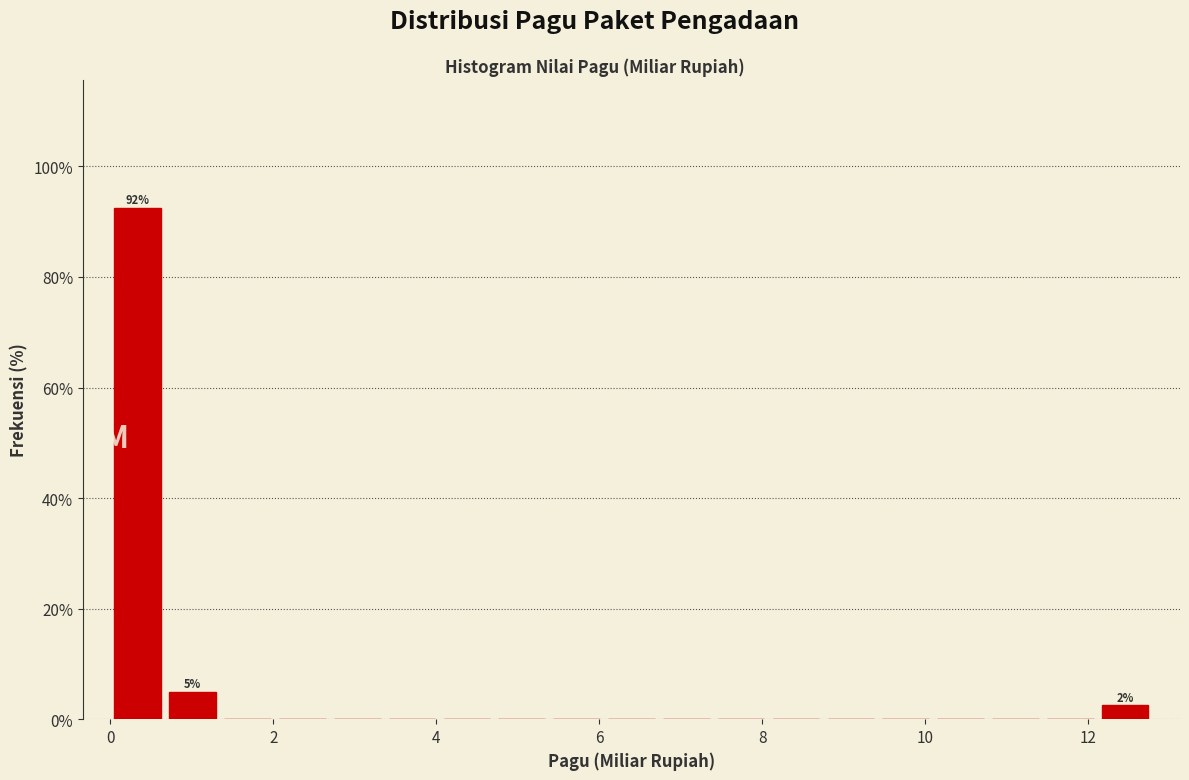

Read against the x-axis, roughly where is the centre of the tallest bar?

0.4